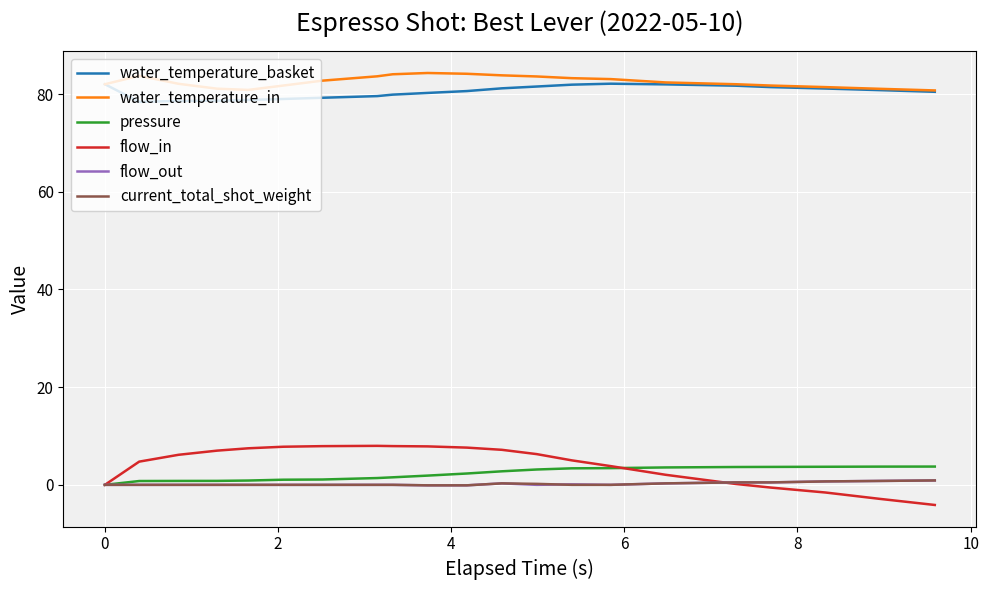

What is the maximum value shown in the chart?

84.3